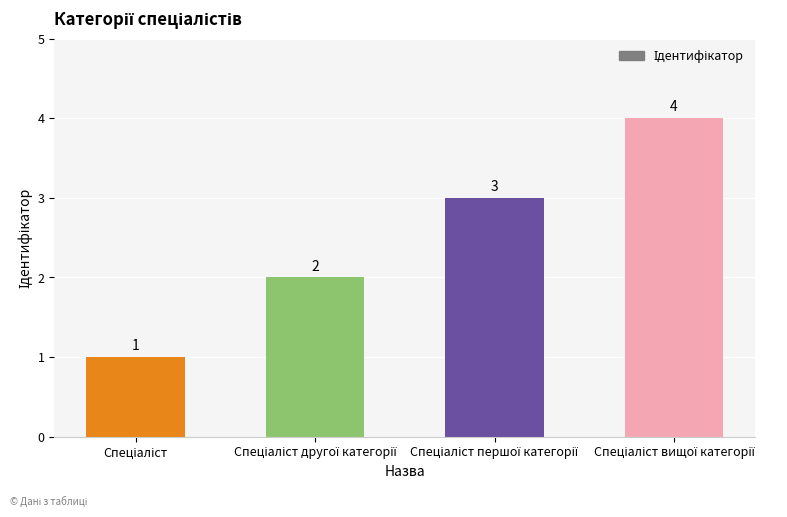

What is the difference between the maximum and minimum values?

3